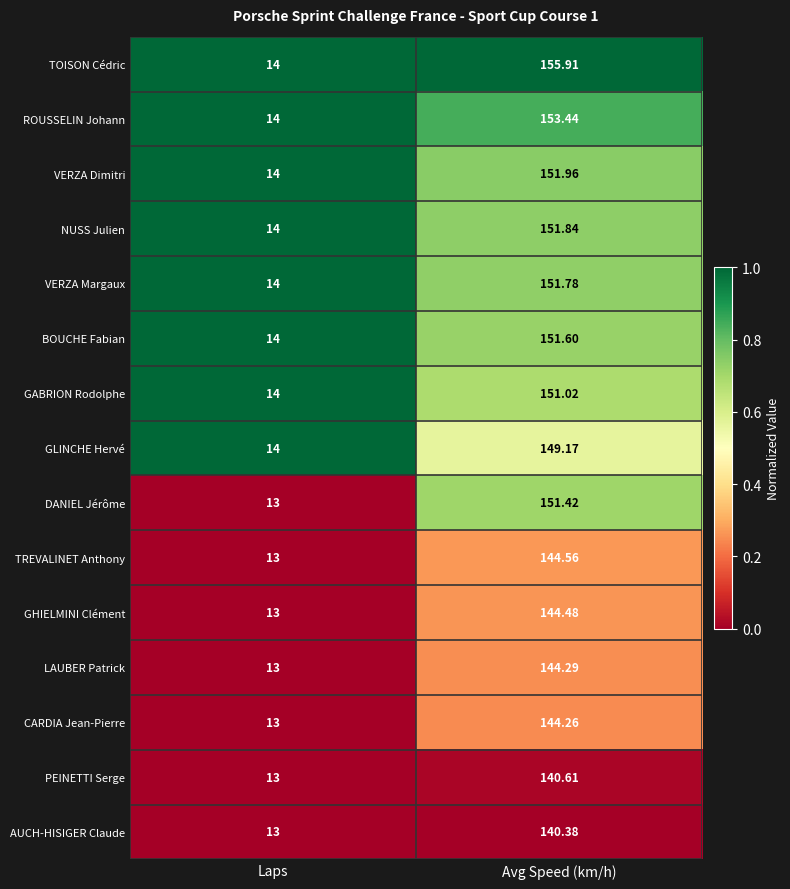

Rank the categories by CARDIA Jean-Pierre value from highest to lowest.

Avg Speed (km/h), Laps